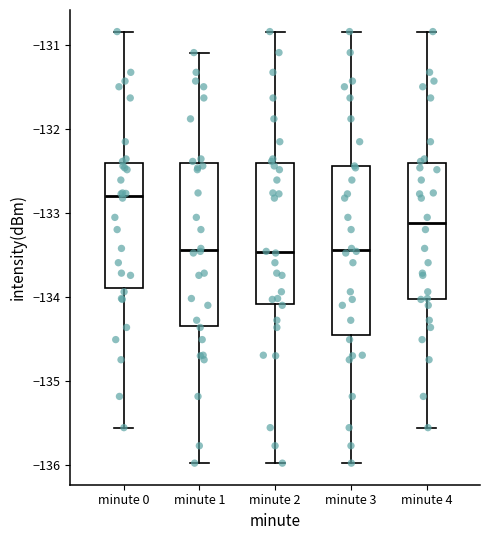

Reading left to right, read every box against the y-axis: the position of its median line, the range the box covers, and the ends of its whiskers. The values are not printed on the chart, so give them approximately, as read against the axis.

minute 0: median -132.8, box -133.9 to -132.4, whiskers -135.6 to -130.8
minute 1: median -133.4, box -134.3 to -132.4, whiskers -136.0 to -131.1
minute 2: median -133.5, box -134.1 to -132.4, whiskers -136.0 to -130.8
minute 3: median -133.4, box -134.5 to -132.4, whiskers -136.0 to -130.8
minute 4: median -133.1, box -134.0 to -132.4, whiskers -135.6 to -130.8